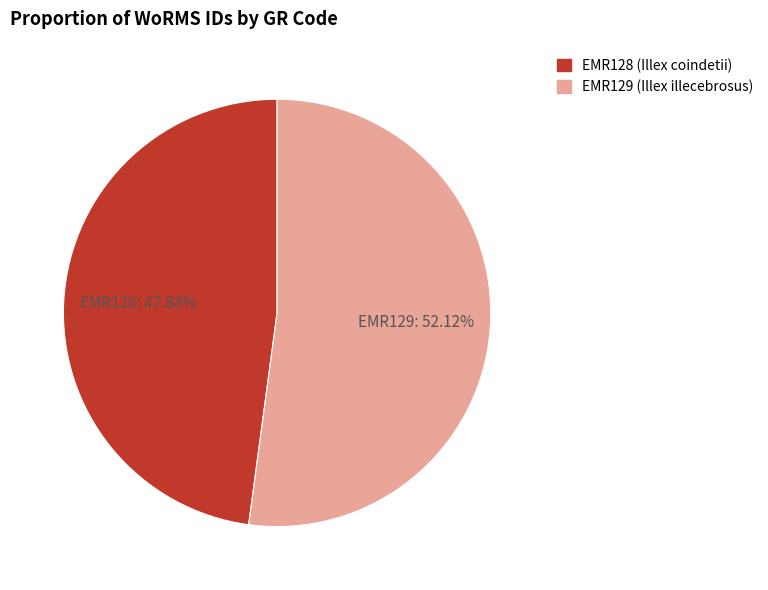

Rank the categories by value from lowest to highest.

EMR128 (Illex coindetii), EMR129 (Illex illecebrosus)